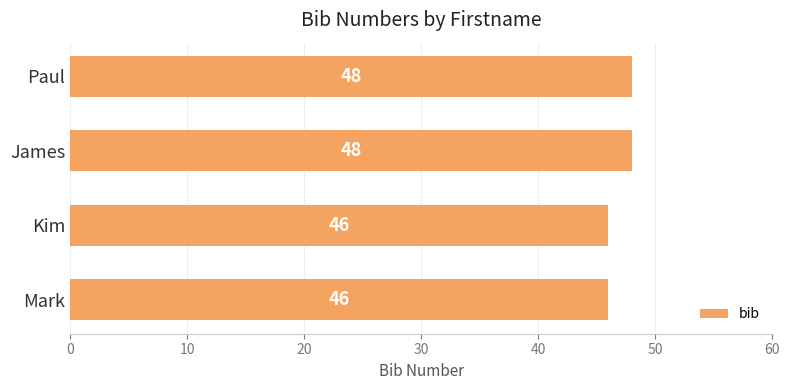

The chart shows a value of 77 at Kim. True or false?

False